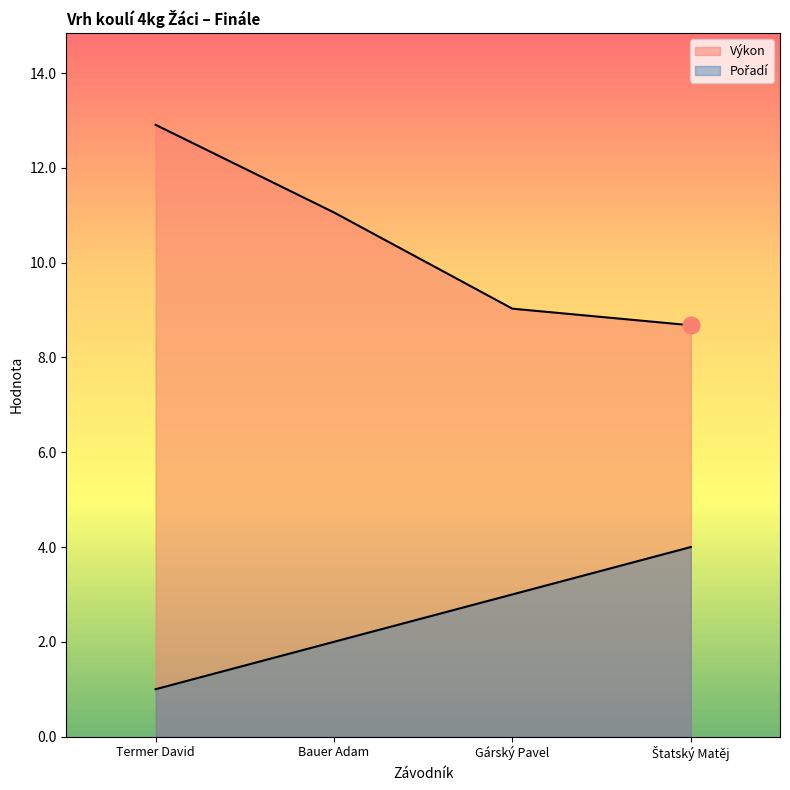

Rank the series by their maximum value, from highest to lowest.

Výkon, Pořadí